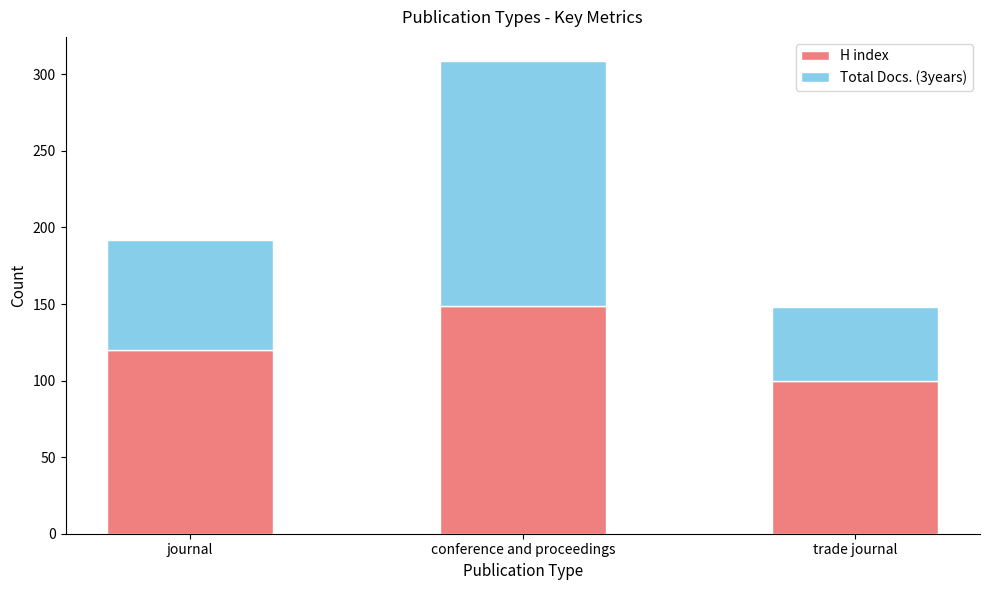

What is the total value across all series at trade journal?

148